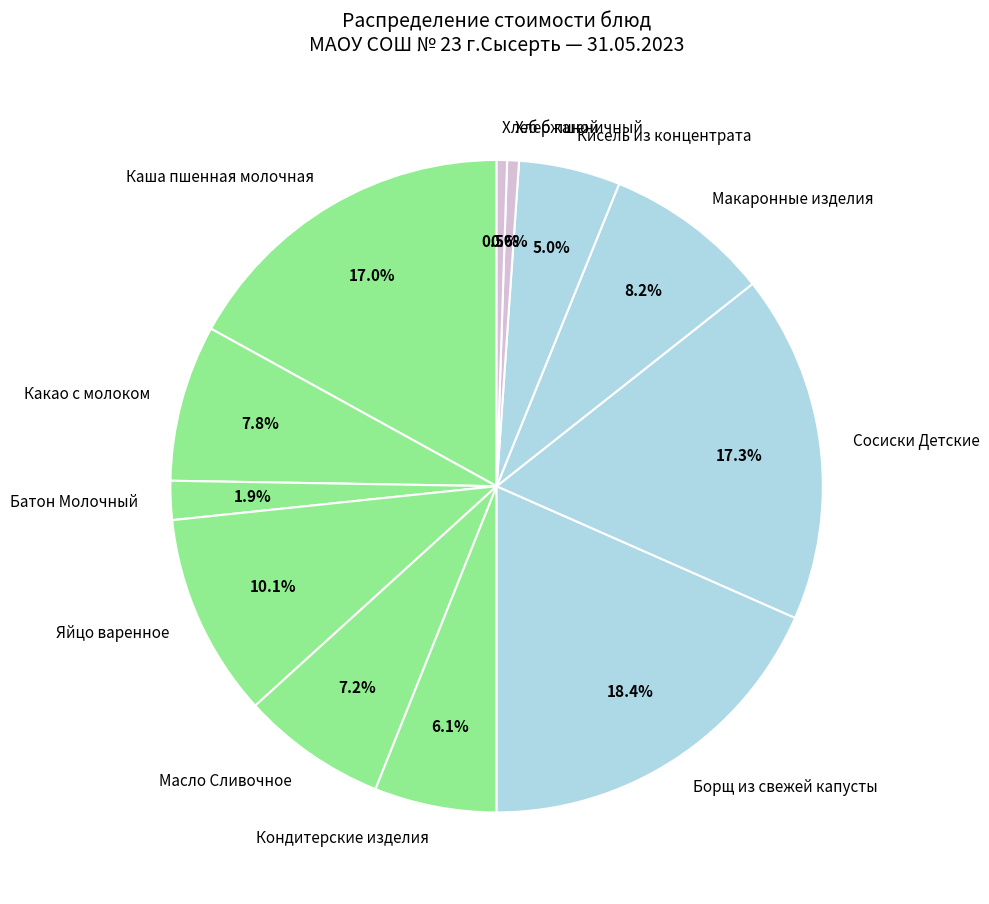

How many slices are in this pie chart?

12